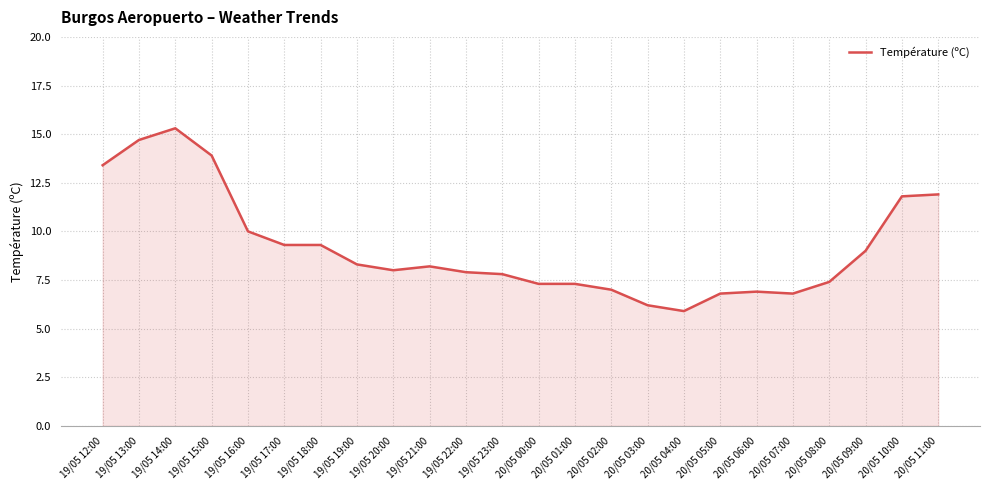

What is the difference between the maximum and minimum values?

9.4